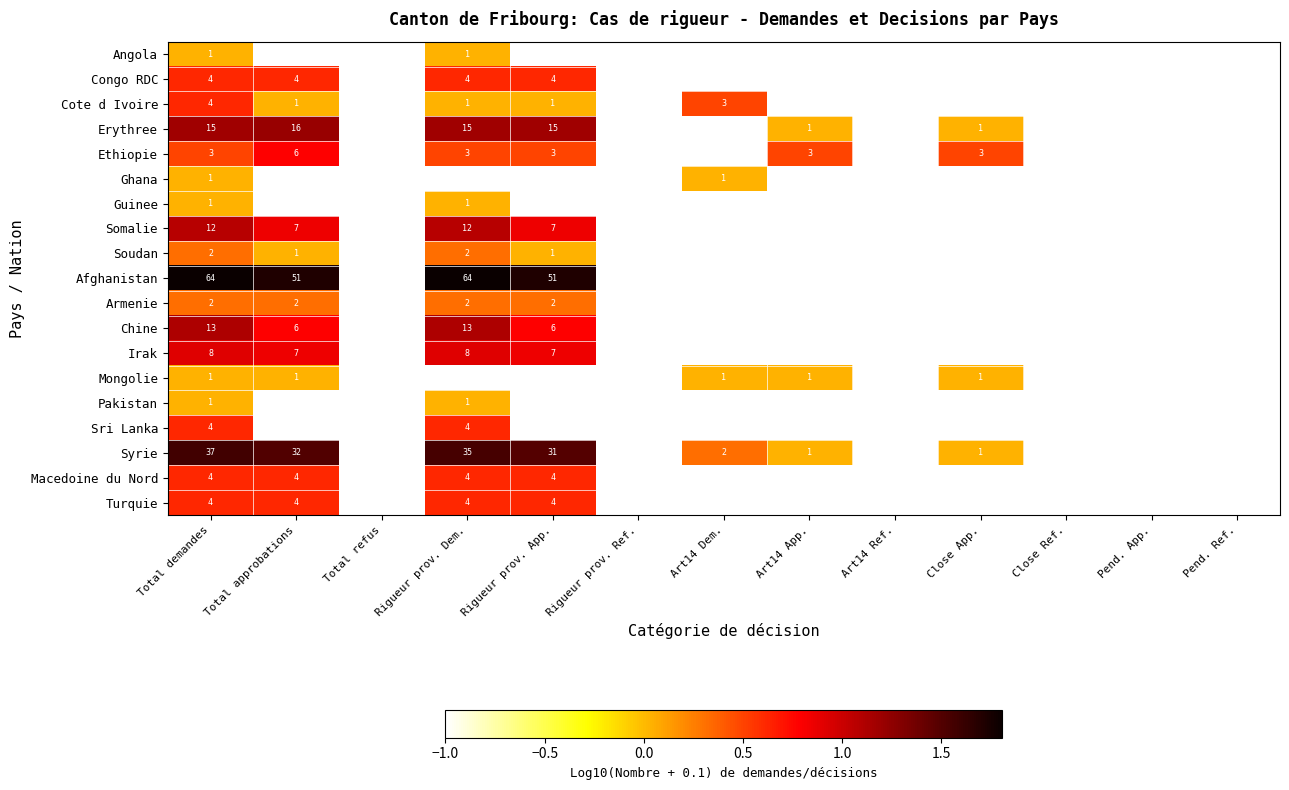

True or false: Chine has a value of 13 at Total demandes.

True